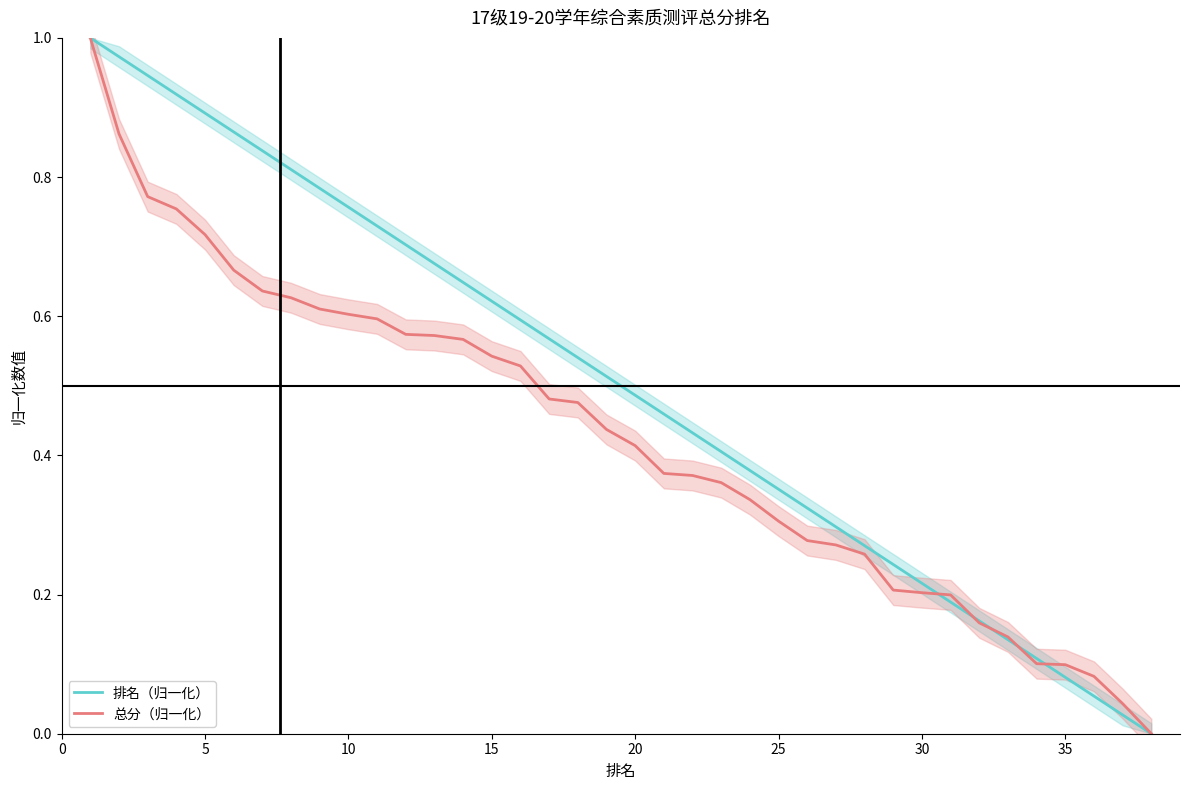

True or false: 排名（归一化） has more than 2 interior local peaks.

False